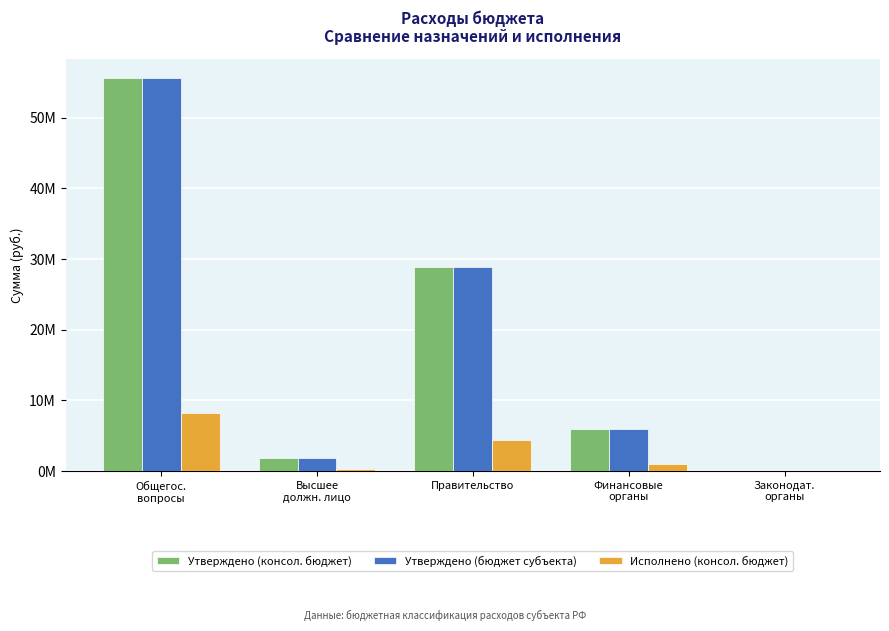

What are all the series names shown in the legend?

Утверждено (консол. бюджет), Утверждено (бюджет субъекта), Исполнено (консол. бюджет)